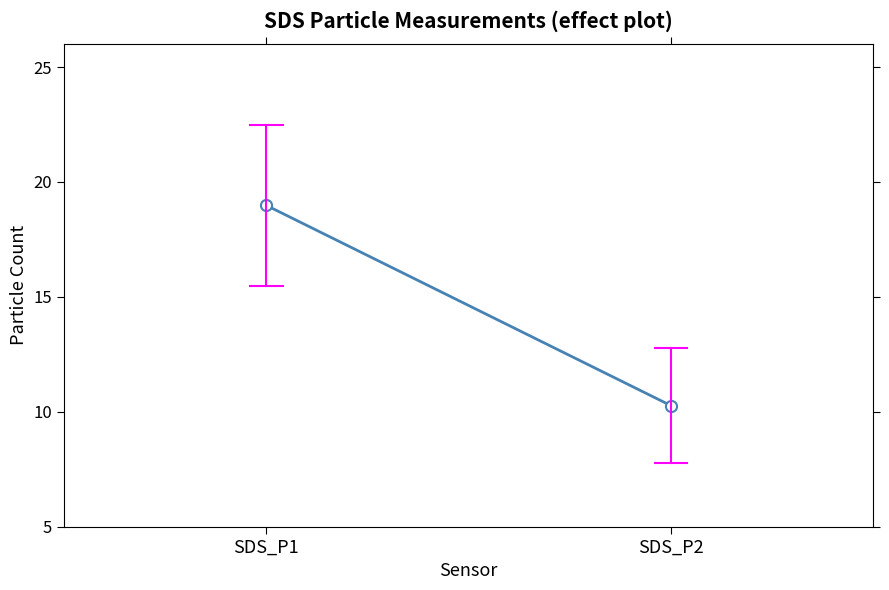

List the labels in order of value, largest first.

SDS_P1, SDS_P2